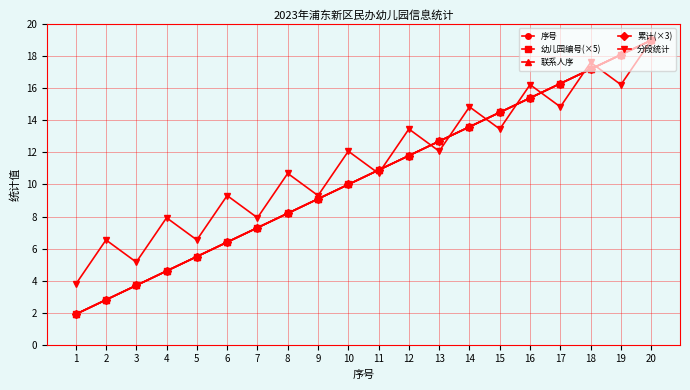

Which label corresponds to the smallest value in the chart?

1